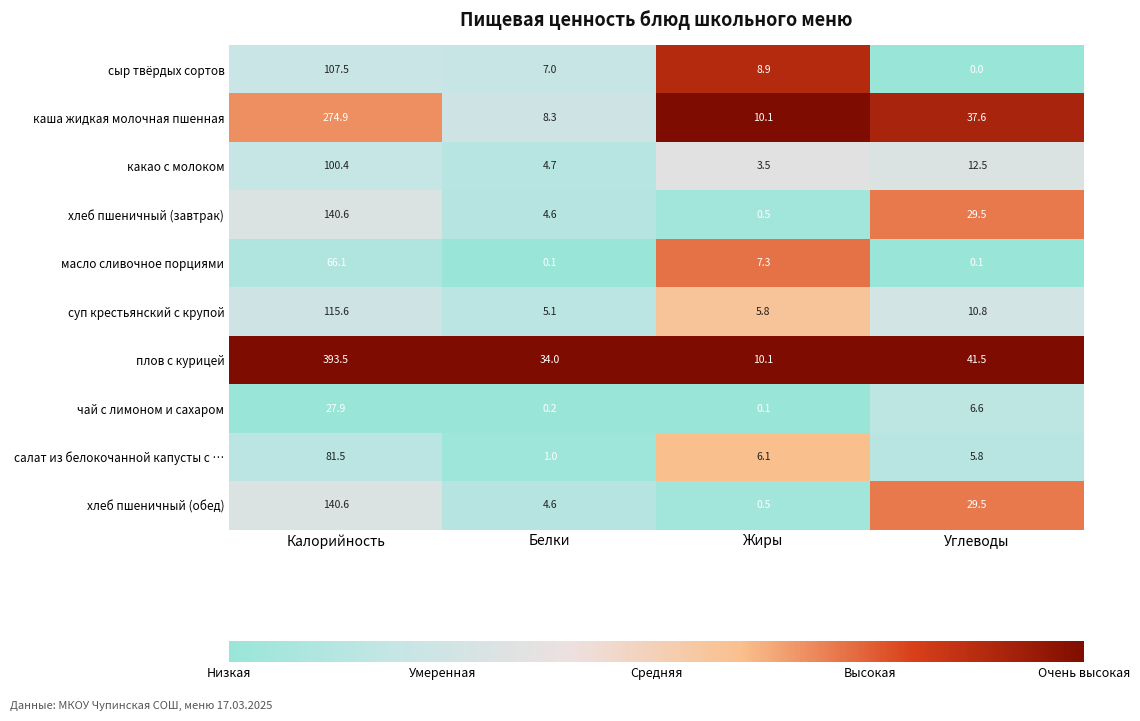

What is the total value across all series at Калорийность?

1448.6